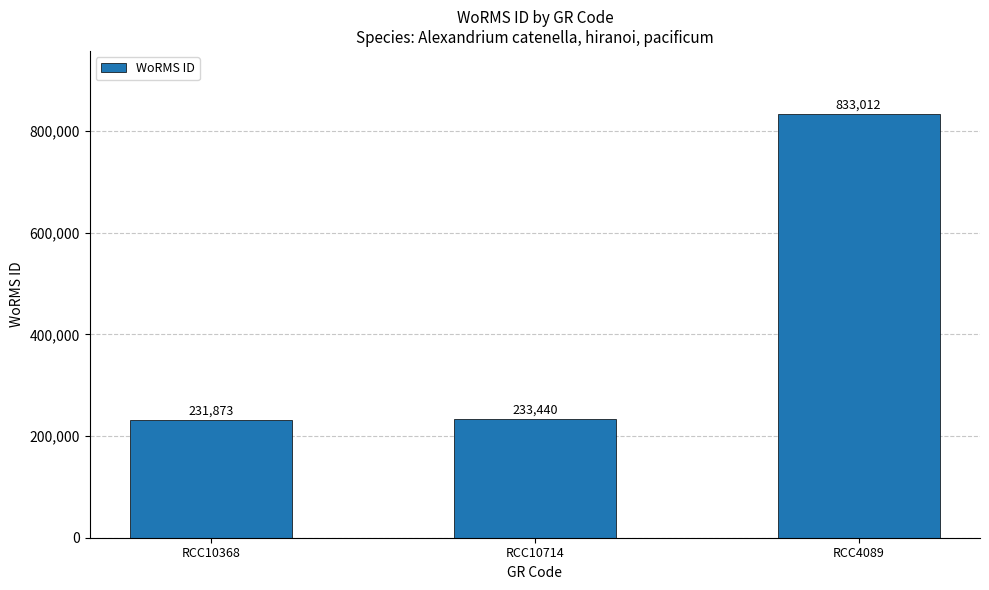

What is the label of the 2nd bar from the right?

RCC10714